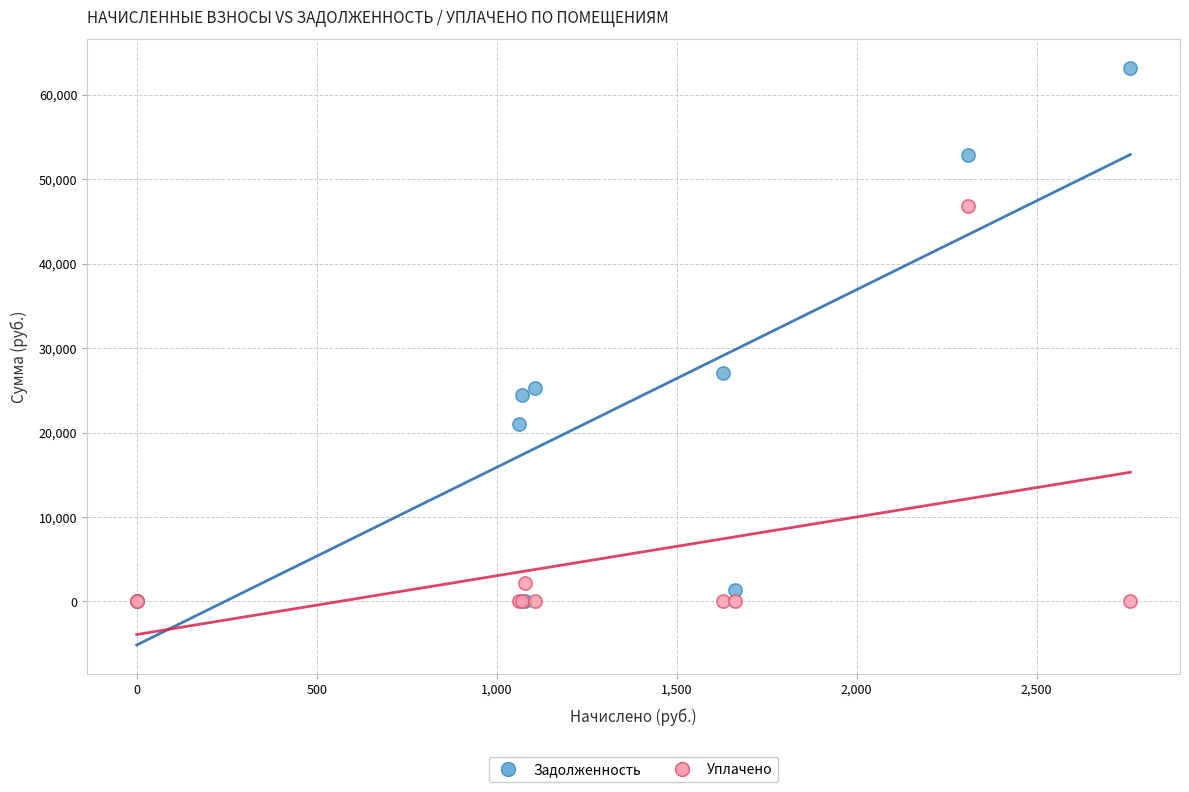

Which series has the largest Y range (max minus min)?

Задолженность